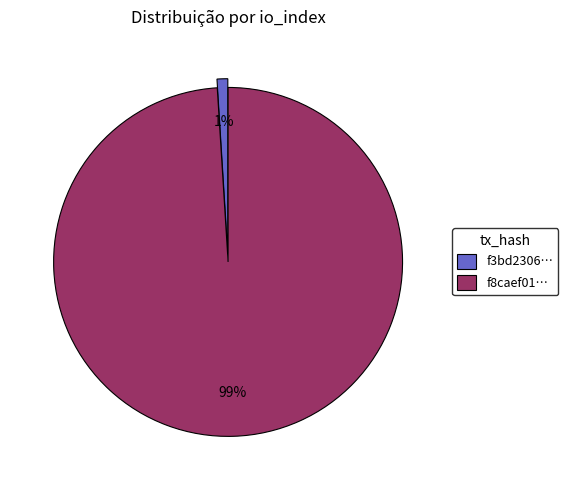

To the nearest percent, what is the average slice percentage?

50%